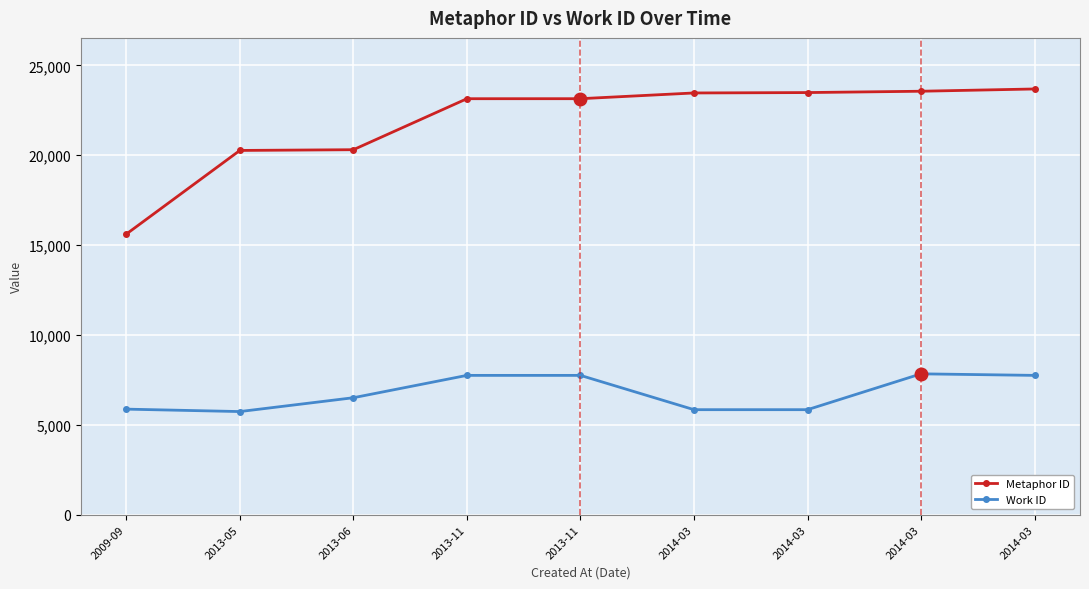

How many values in the Work ID series are below 6506?

4